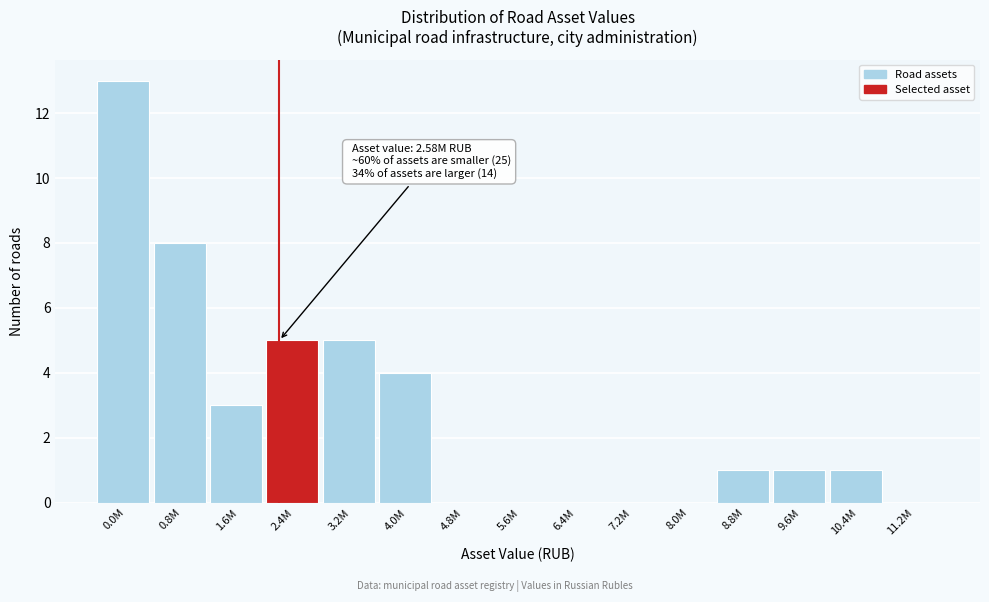

Reading right to left, what are all the values shown in this chart?

11.2M=0	10.4M=1	9.6M=1	8.8M=1	8.0M=0	7.2M=0	6.4M=0	5.6M=0	4.8M=0	4.0M=4	3.2M=5	2.4M=5	1.6M=3	0.8M=8	0.0M=13